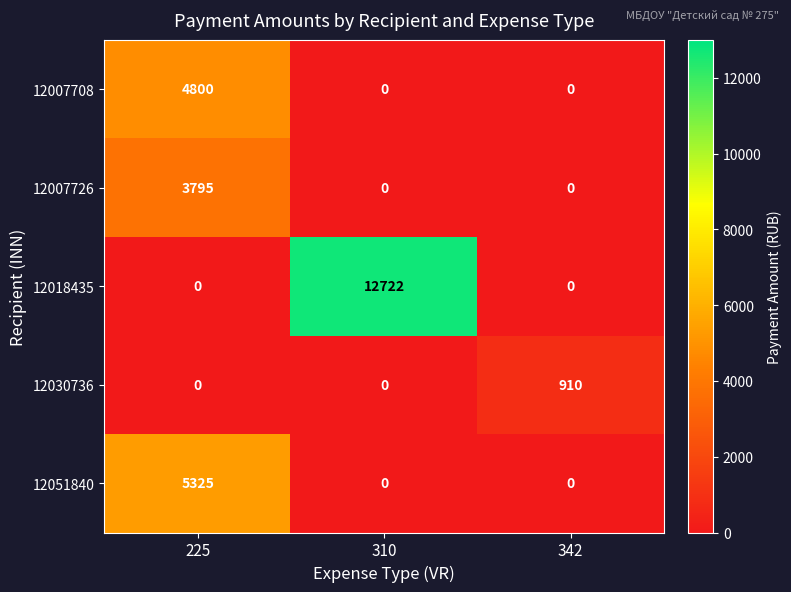

Which series has the largest total across all categories?

12018435